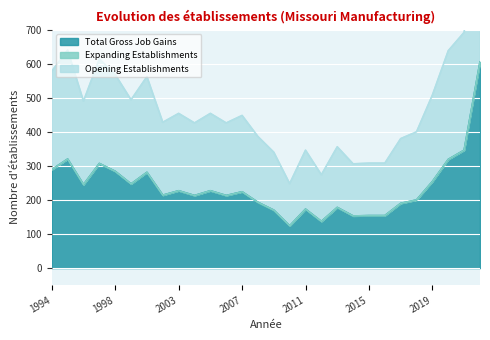

What is the maximum value for Total Gross Job Gains?

605